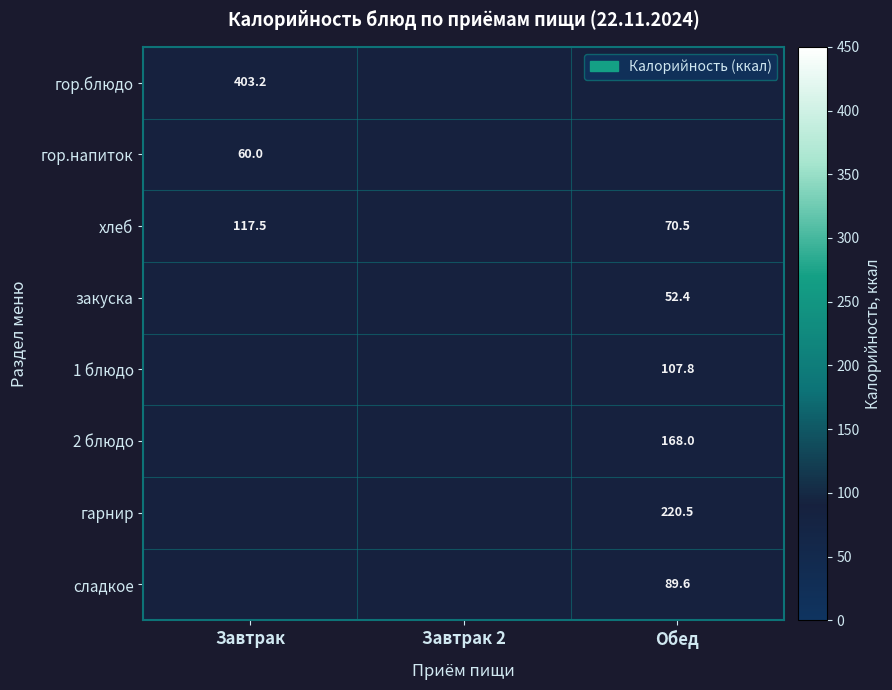

Which category has the lowest value across all series?

Завтрак 2